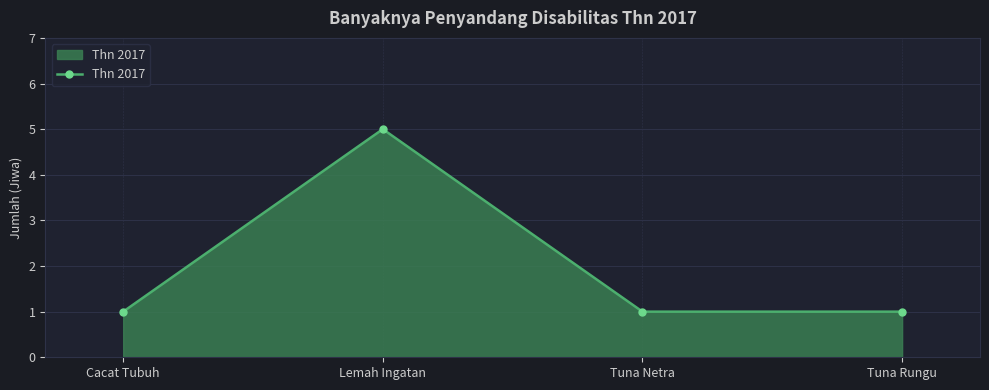

The chart shows a value of 1 at Tuna Netra. True or false?

True